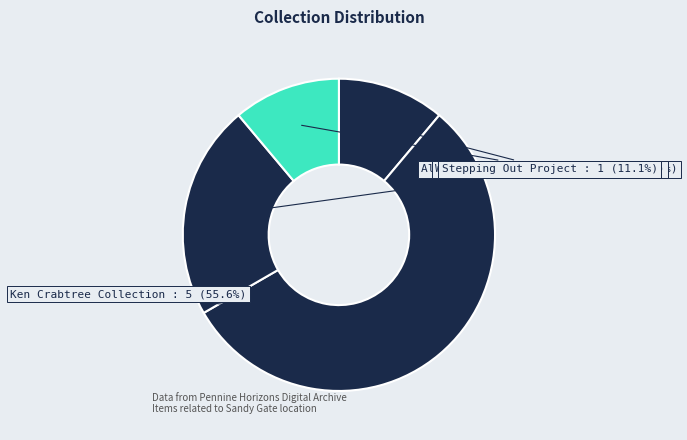

Which slice represents more than half of the pie?

Ken Crabtree Collection